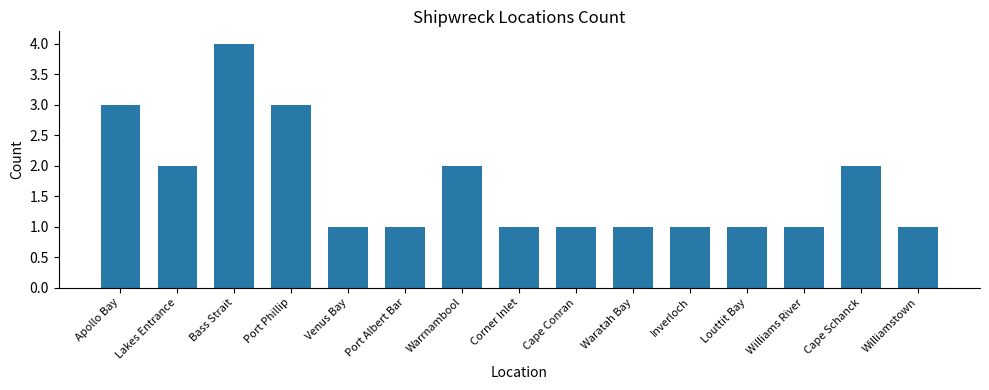

The value at Port Phillip is 5. True or false?

False